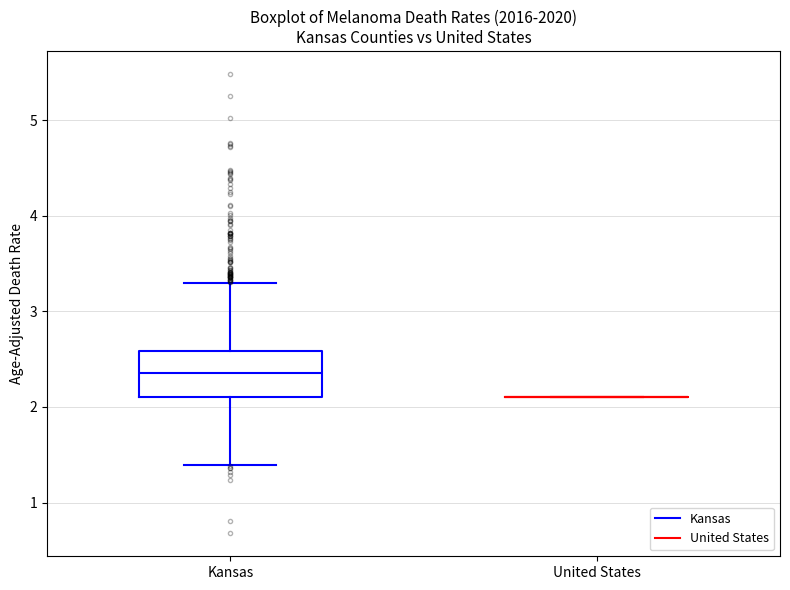

Where does the upper whisker of the box for Kansas end on the y-axis? The values are not printed on the chart, so give them approximately, as read against the axis.

3.3